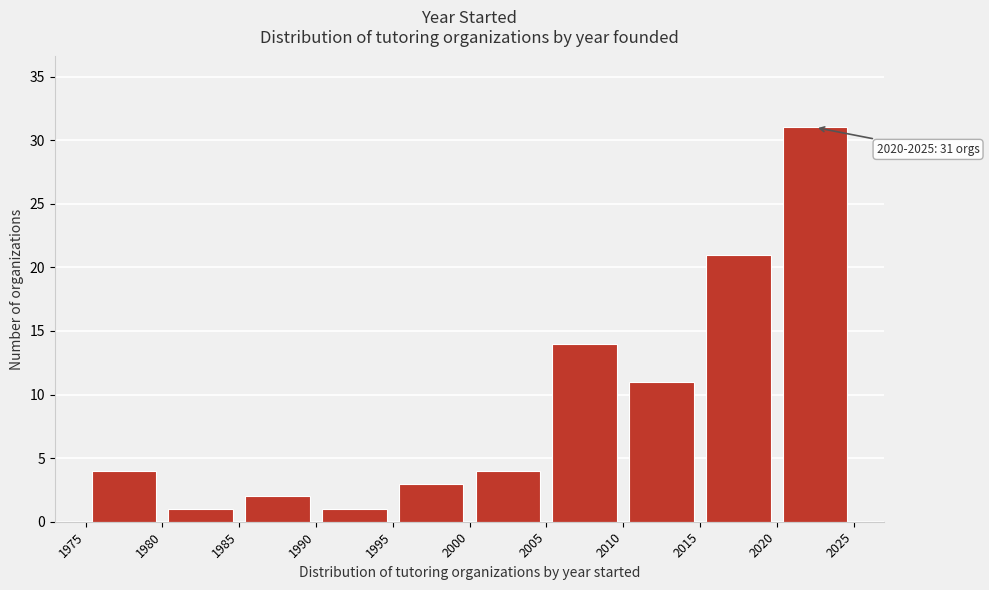

Which range on the x-axis has the tallest bar?

2020 to 2025